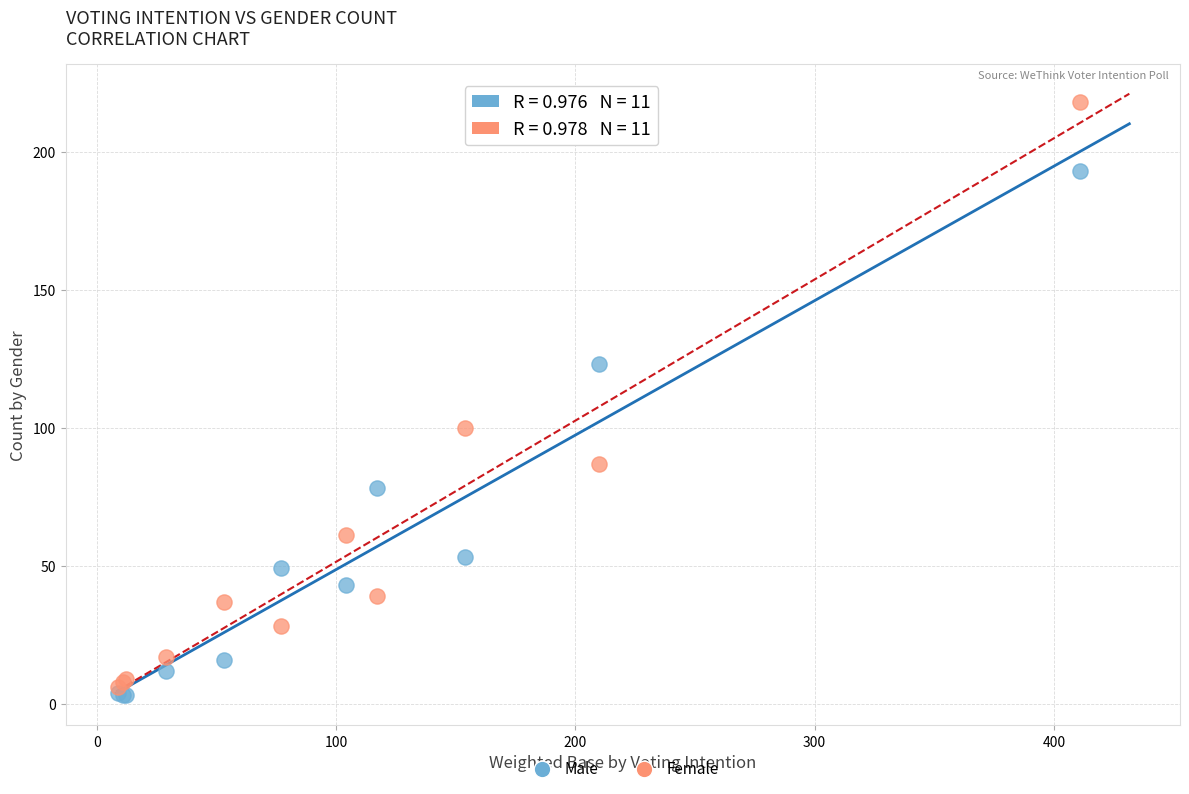

Across all series, what Y value is closest to 110?

100